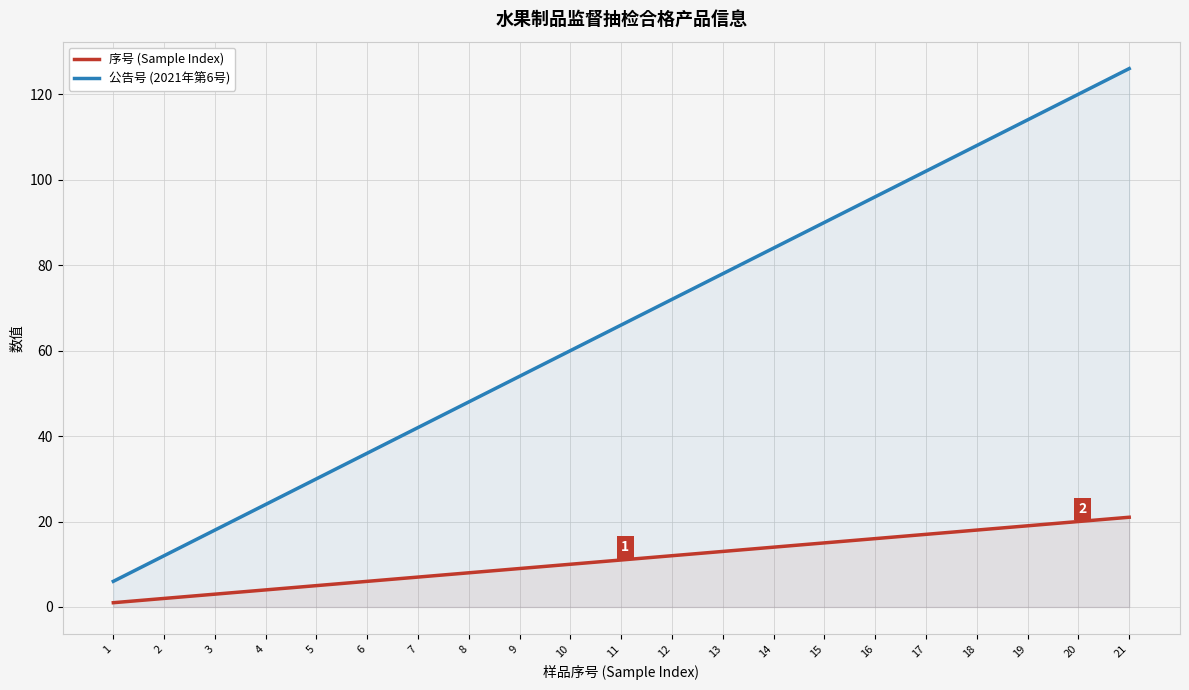

What is the difference between the maximum and minimum values in the 公告号 (2021年第6号) series?

120